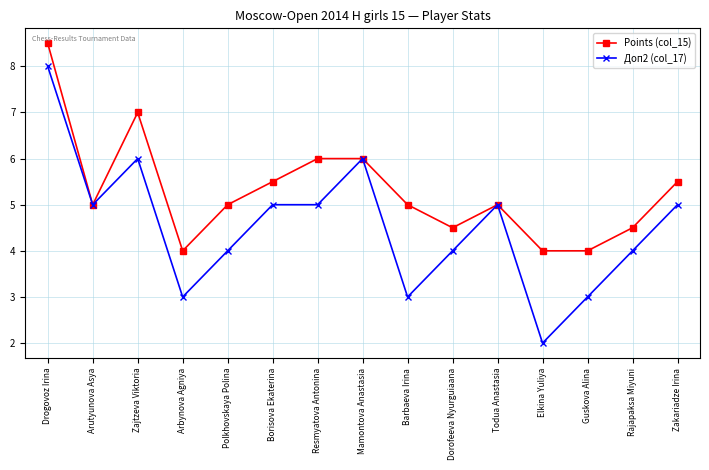

What is the total value across all series at Barbaeva Irina?

8.0